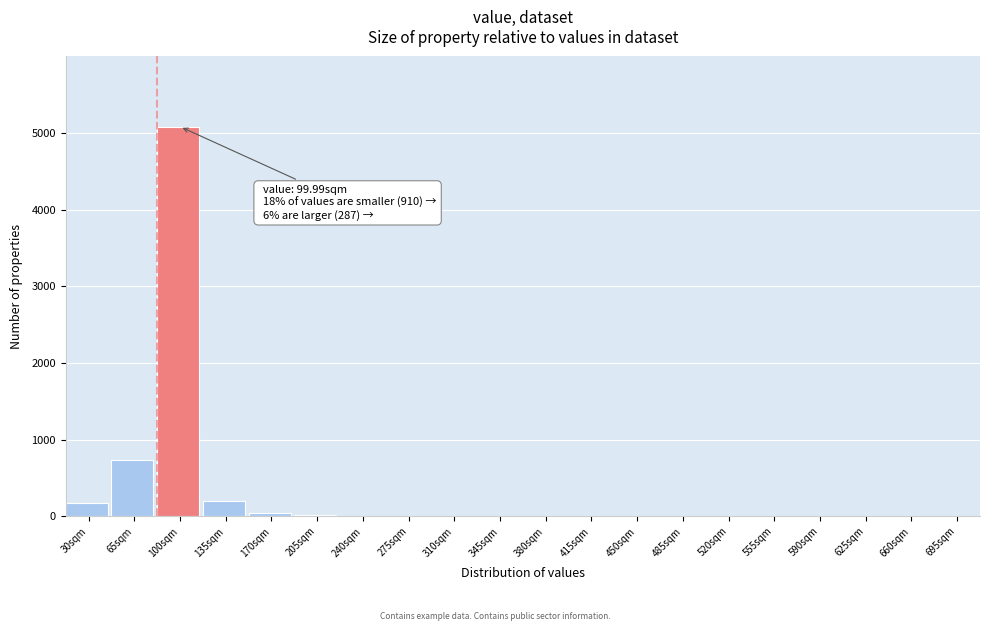

The value at 660sqm is 0. True or false?

True